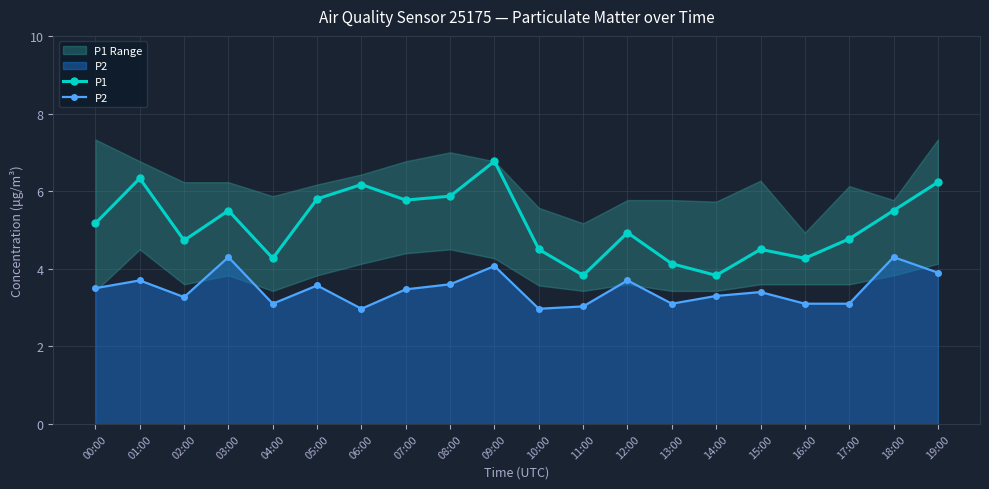

What is the difference between the second highest and second lowest values in the P2 series?

1.3